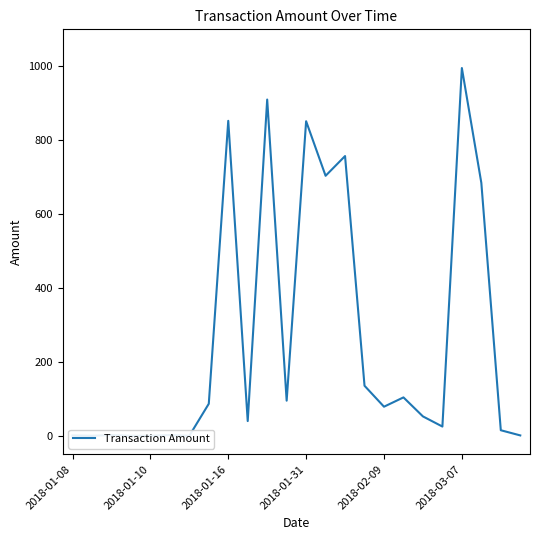

Is this an area chart (filled region under the line)?

No